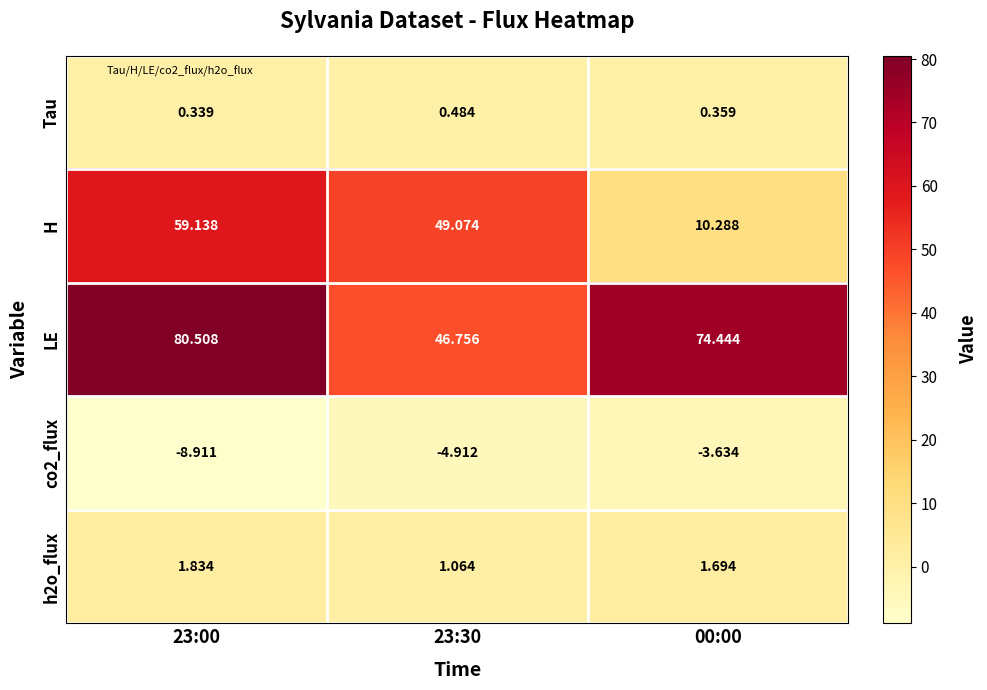

Which series has the widest spread of values?

H